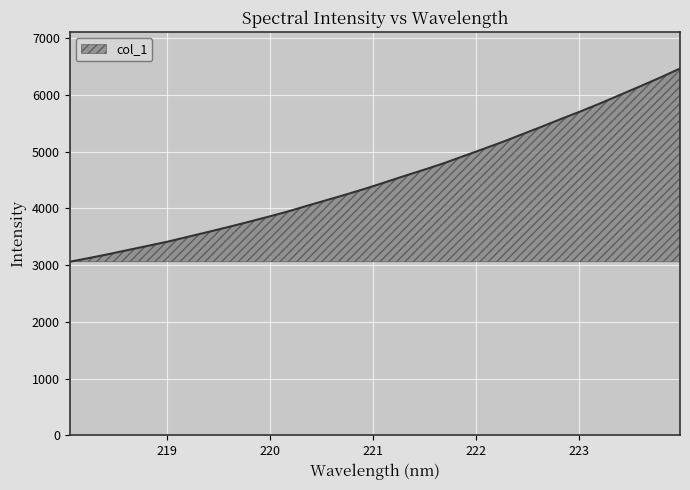

What is the difference between the maximum and minimum values?

3405.5